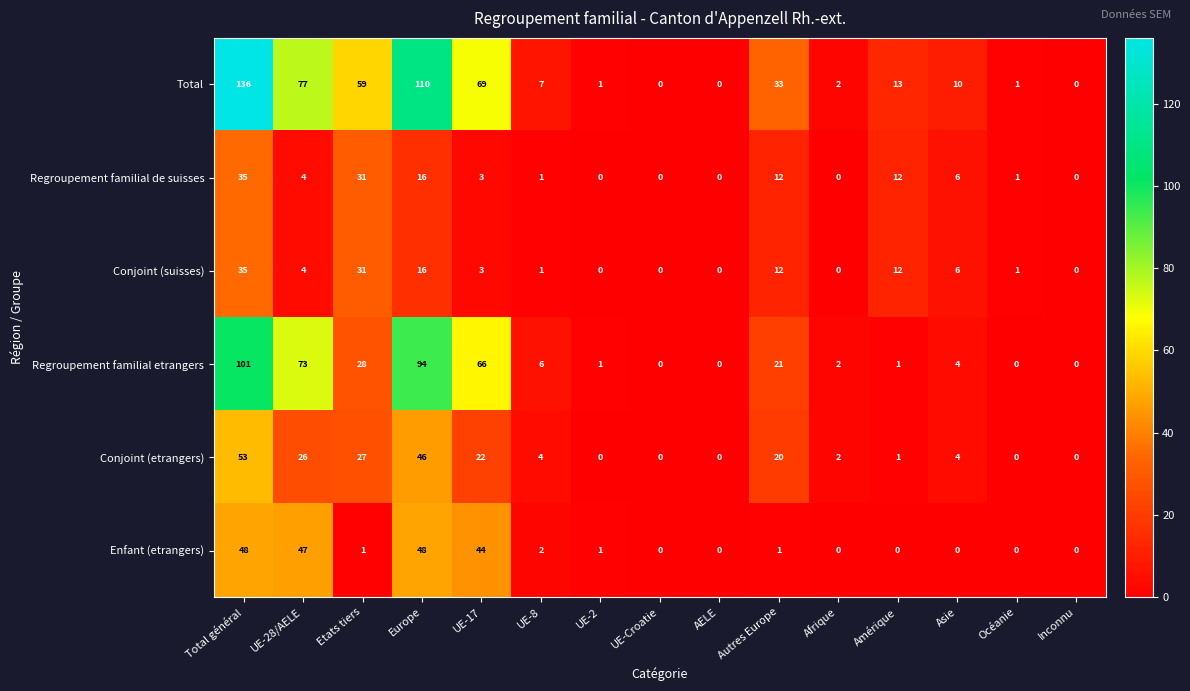

At which category is the sum across all series the highest?

Total général